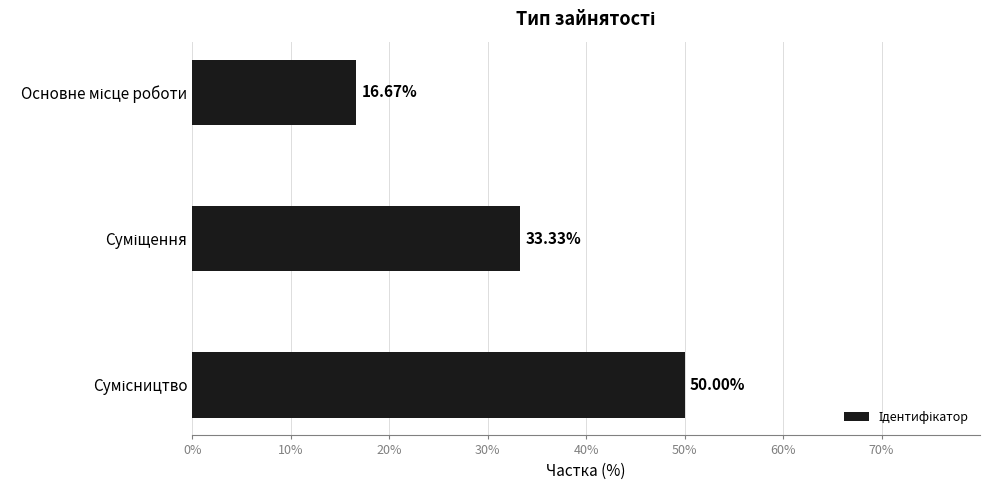

What is the difference between the maximum and second lowest values?

16.7